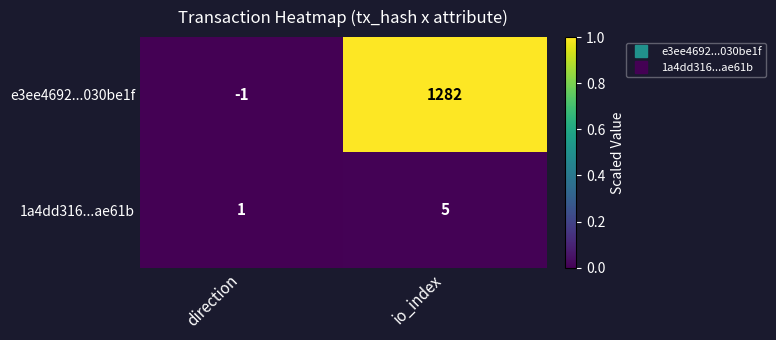

Where is 1a4dd316...ae61b nearest to the value 3?

direction